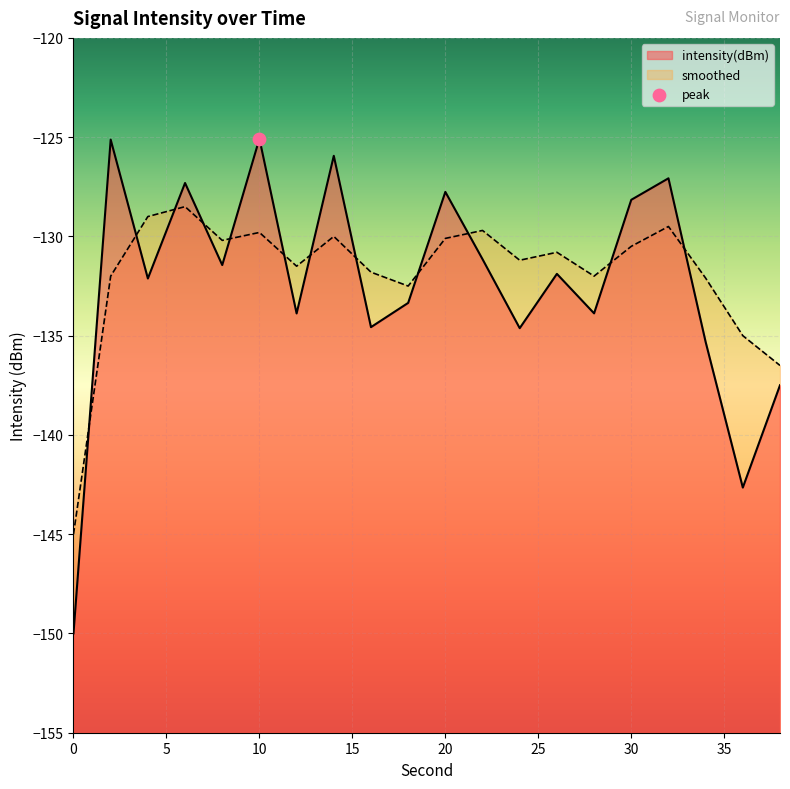

Which series reaches the minimum Y coordinate?

intensity(dBm)